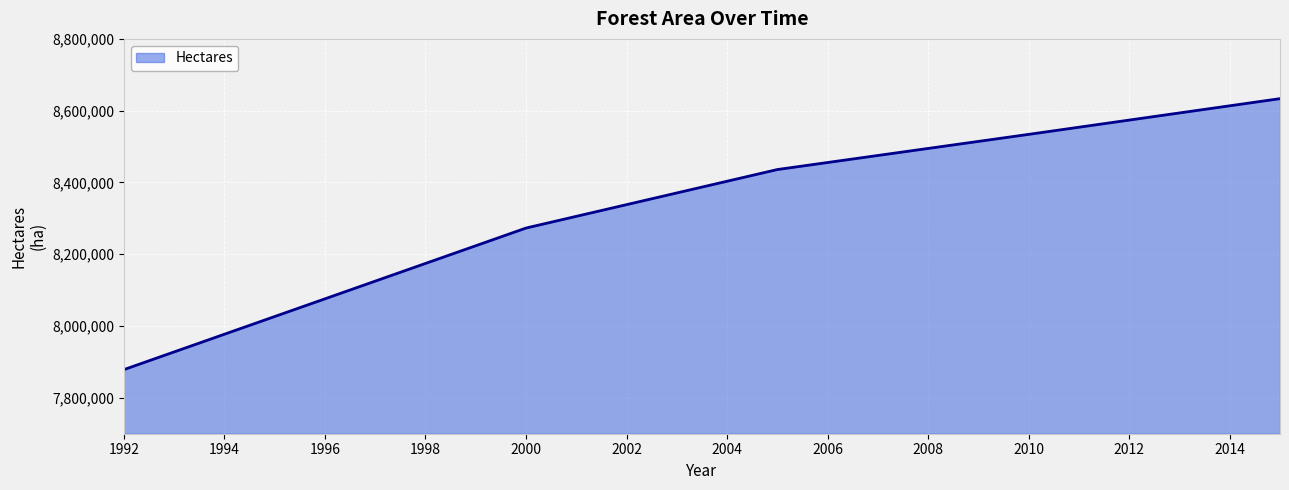

What is the maximum value shown in the chart?

8633500